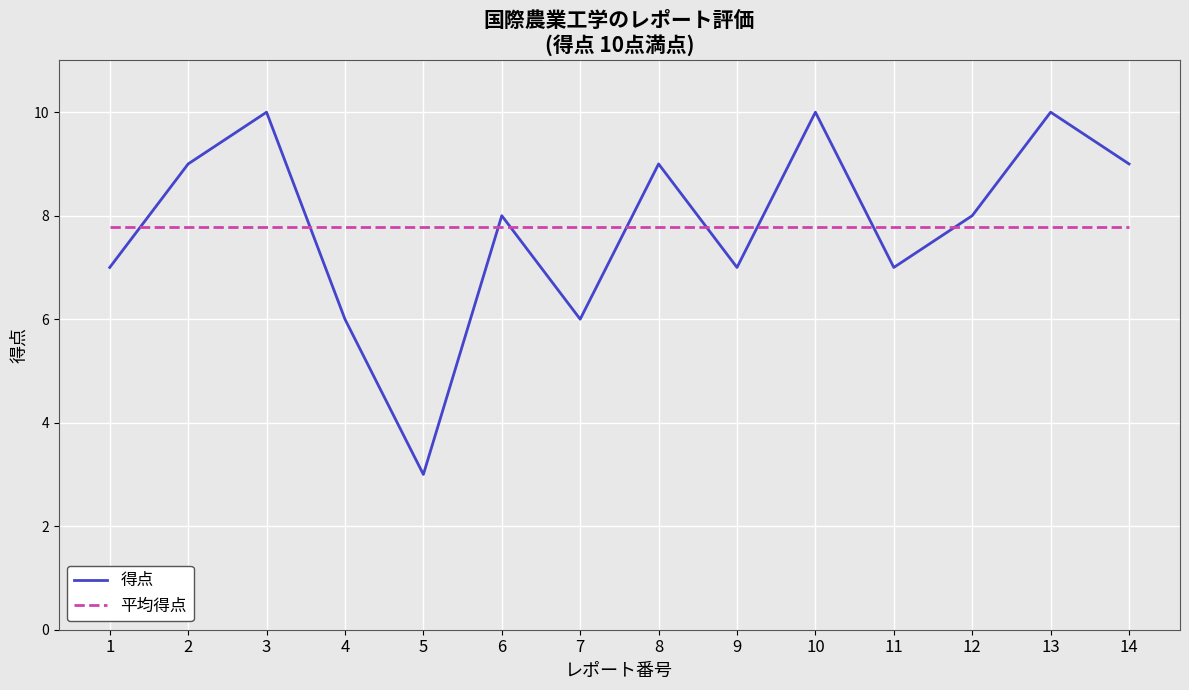

How many interior local valleys does the 得点 series have?

4